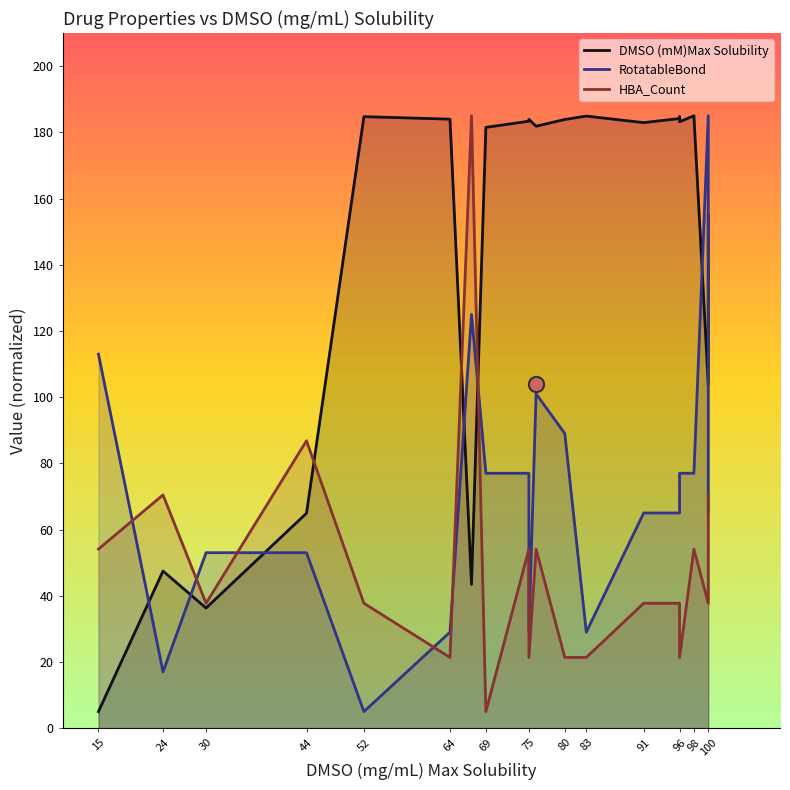

Which series reaches the maximum Y coordinate?

DMSO (mM)Max Solubility